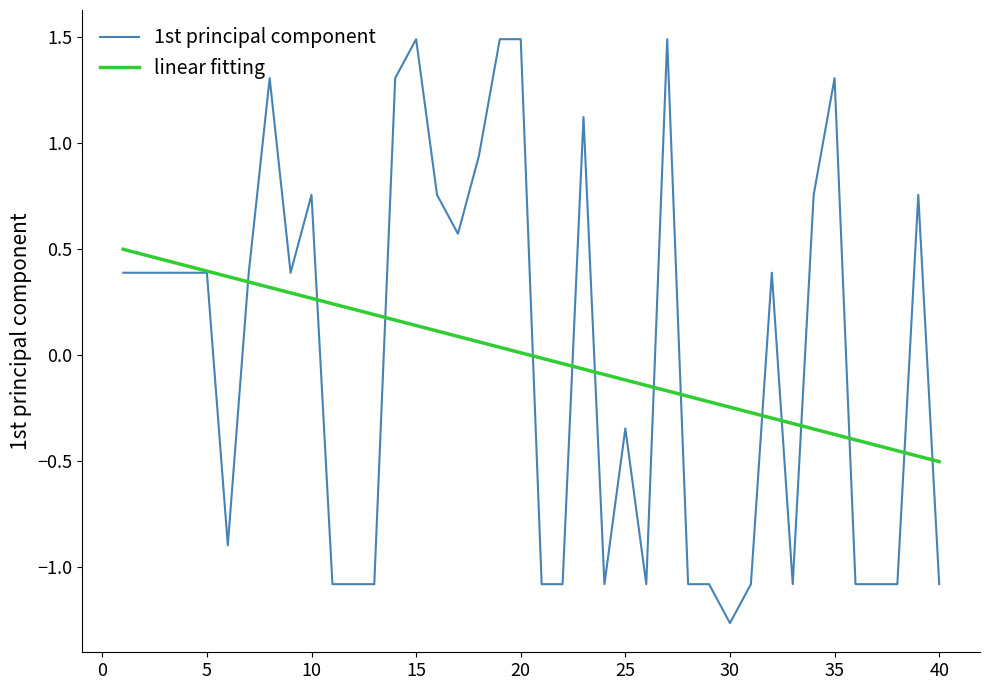

How many values in the 1st principal component series are below 0?

18